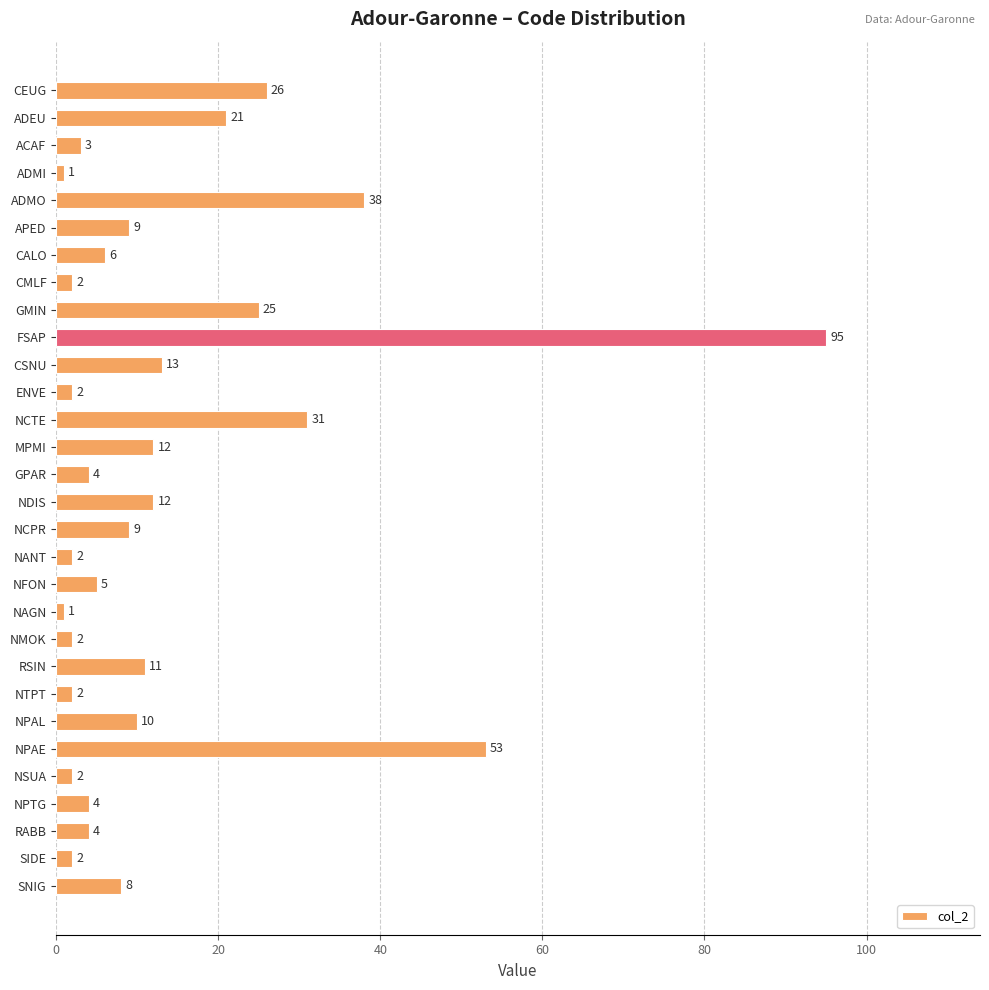

Does the chart contain stacked bars?

No